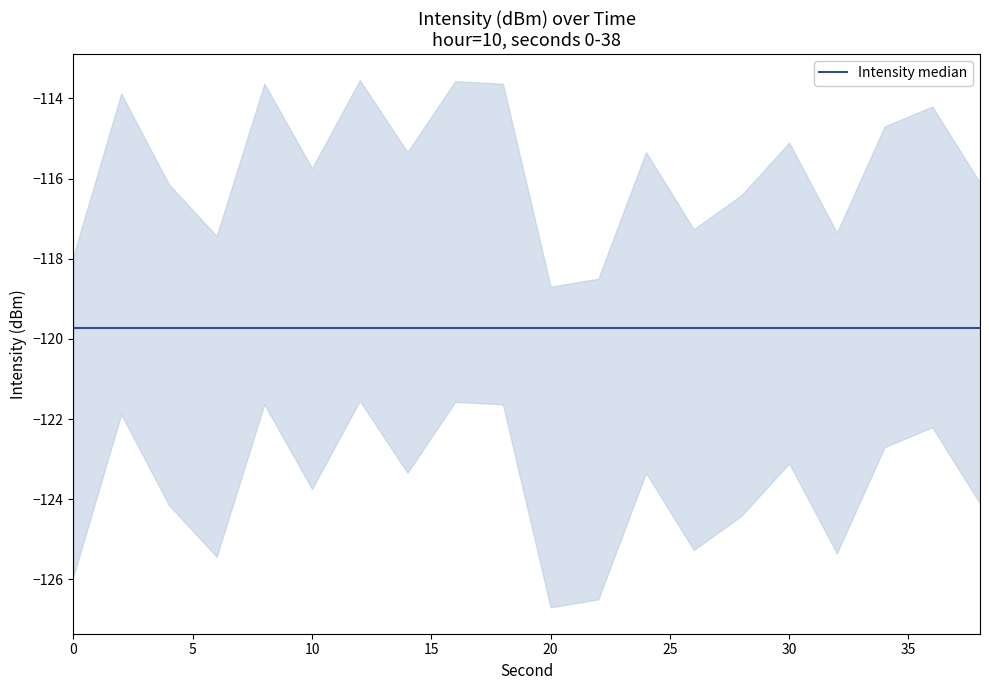

Which series changed the most between 22 and 36?

intensity_upper